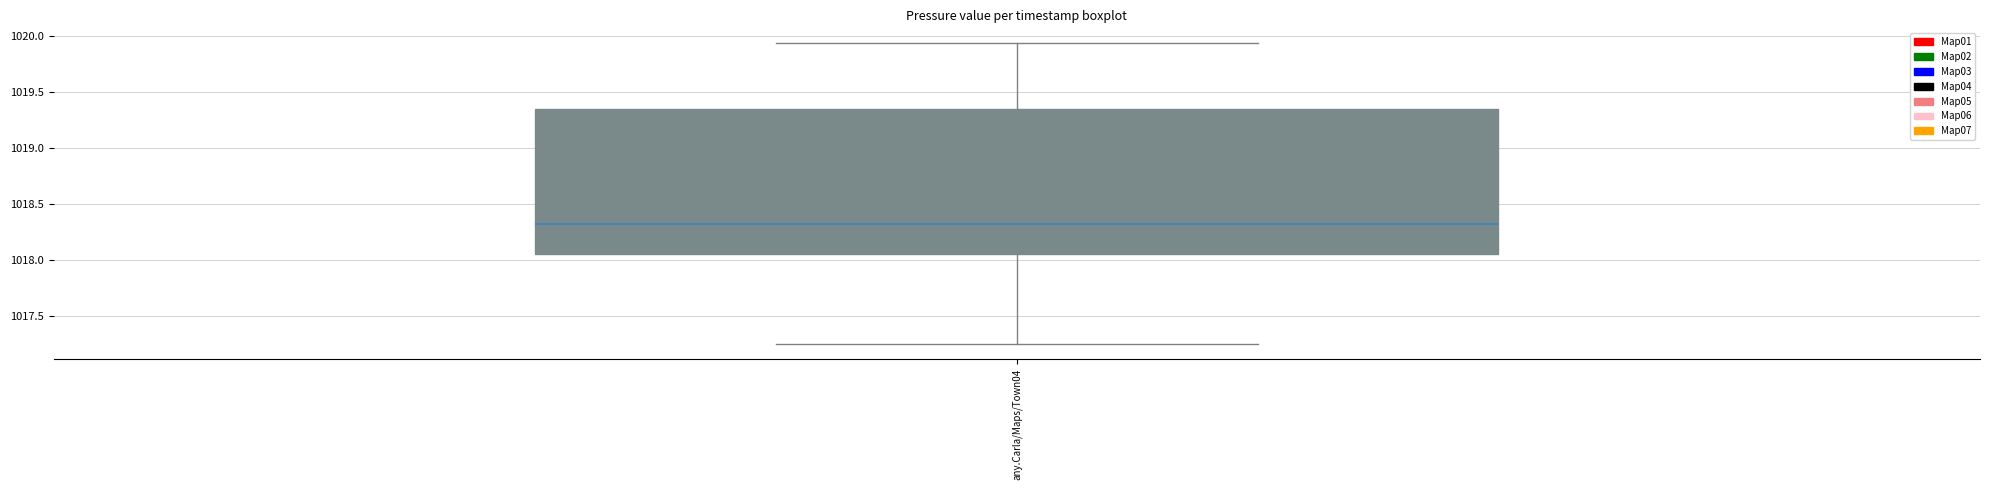

Read this box plot against the y-axis: the position of the median line, the range covered by the box, and the ends of both whiskers. The values are not printed on the chart, so give them approximately, as read against the axis.

median 1018.30, box 1018.05 to 1019.35, whiskers 1017.25 to 1019.95